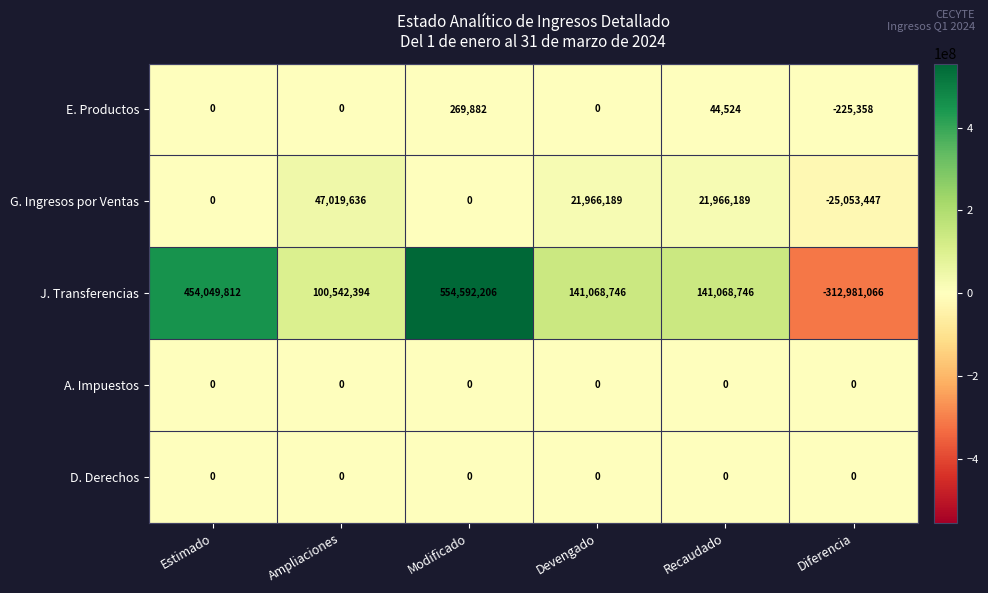

What is the total value across all series at Modificado?

554862088